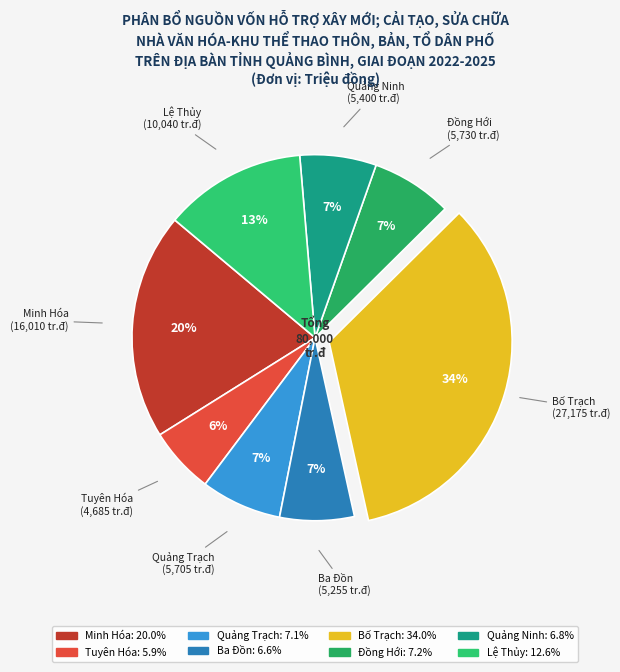

What percentage is the Quảng Ninh slice, to the nearest percent?

7%